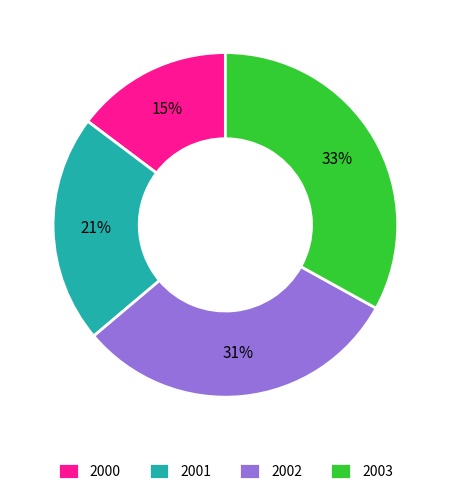

Which has a higher value, 2000 or 2001?

2001